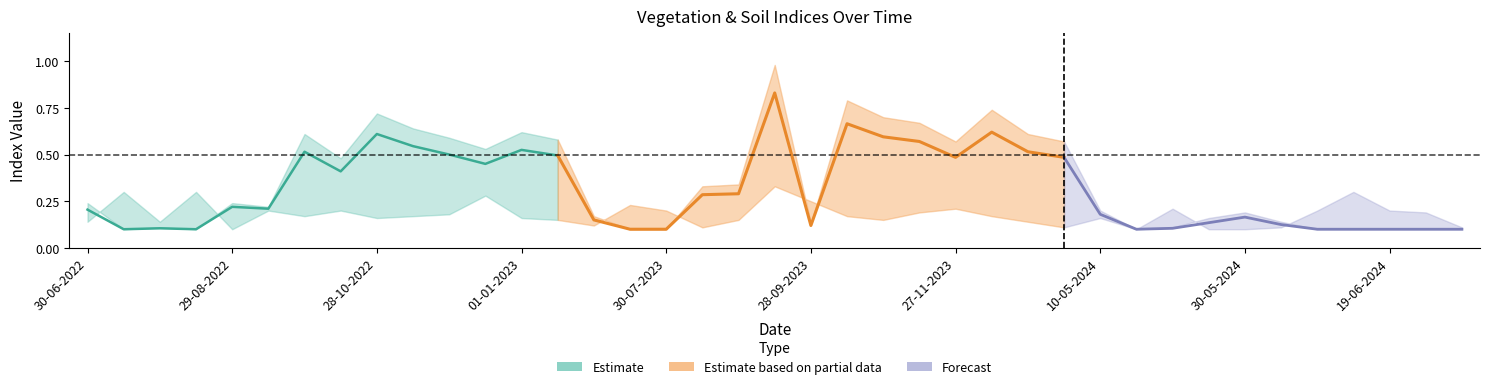

What is the label of the 33rd point from the right?

28-09-2022